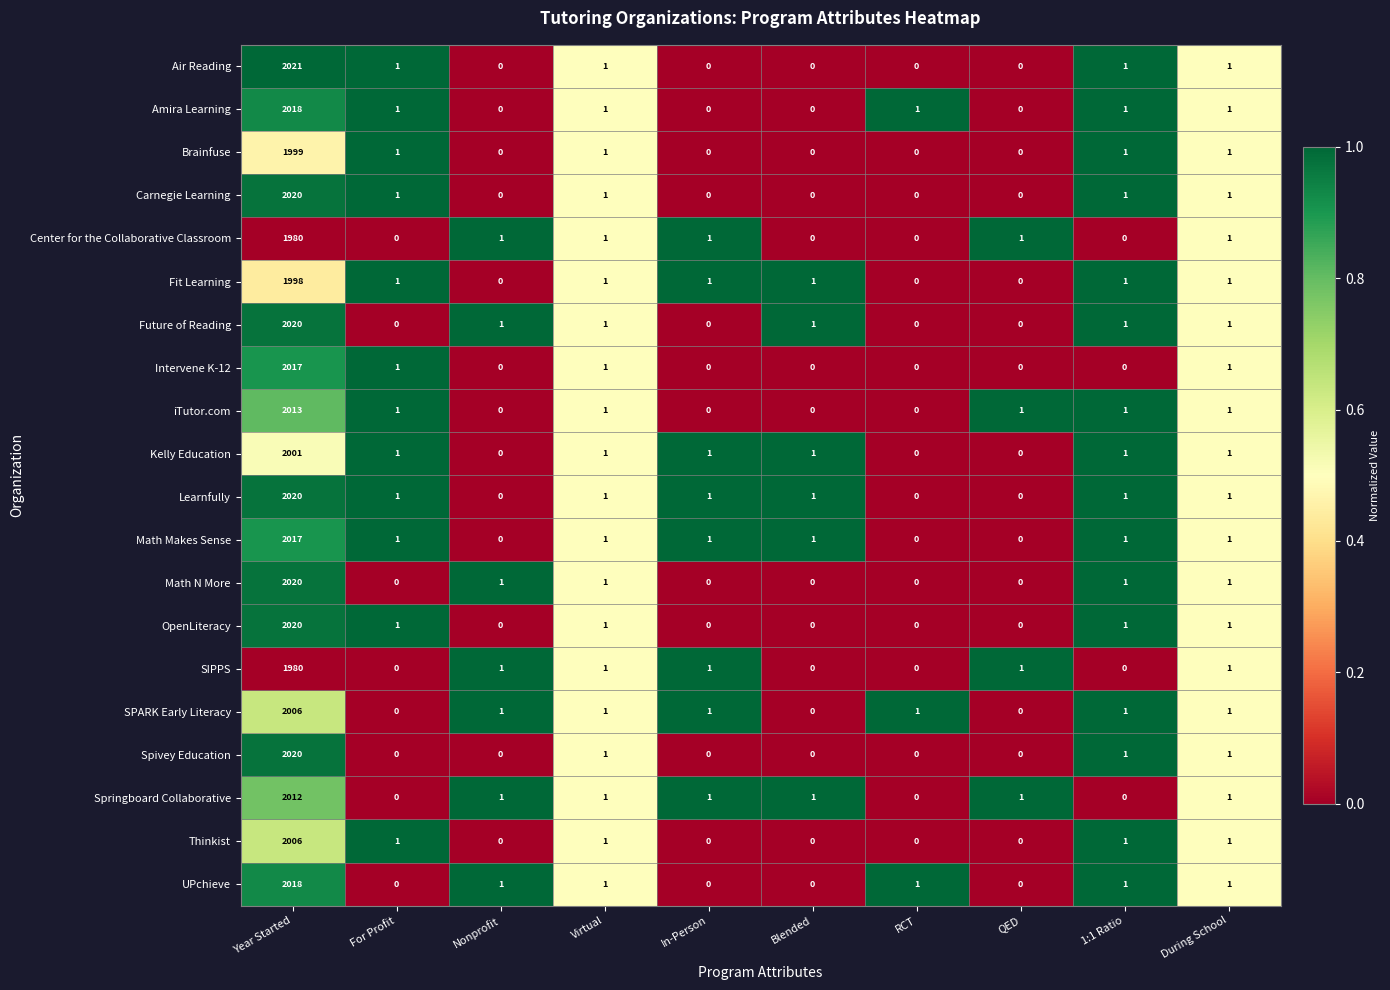

What is the greatest value displayed?

2021